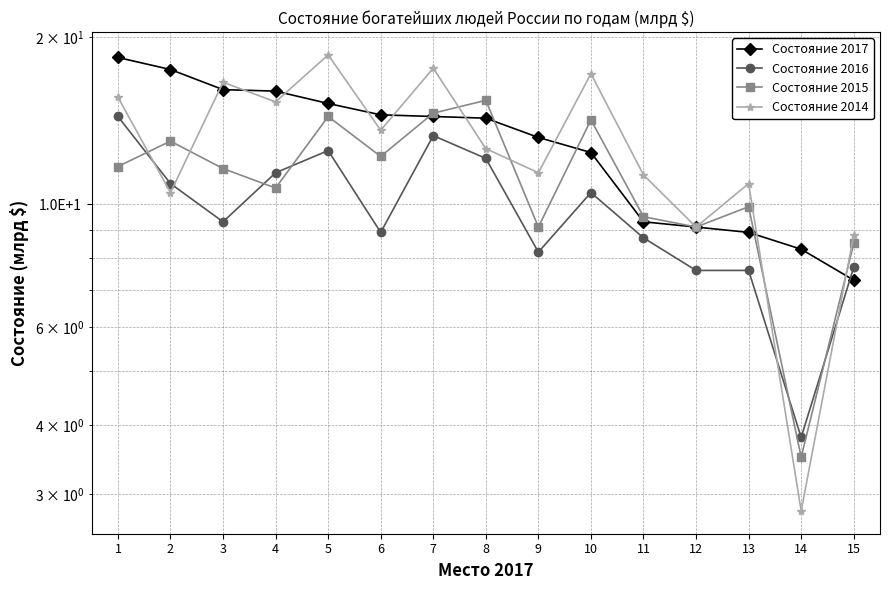

What is the difference between the maximum and minimum values in the Состояние 2016 series?

10.6